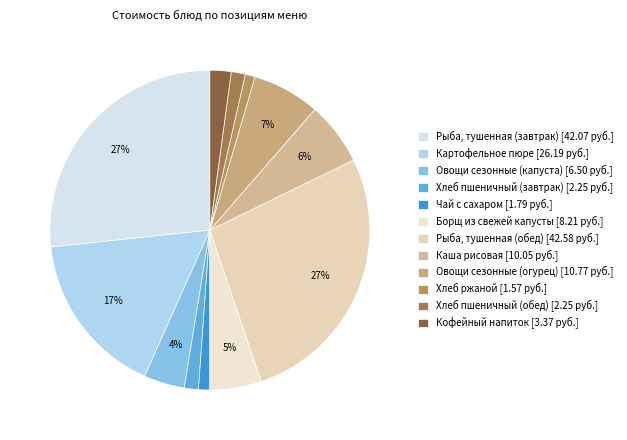

How many segments does this pie chart have?

12